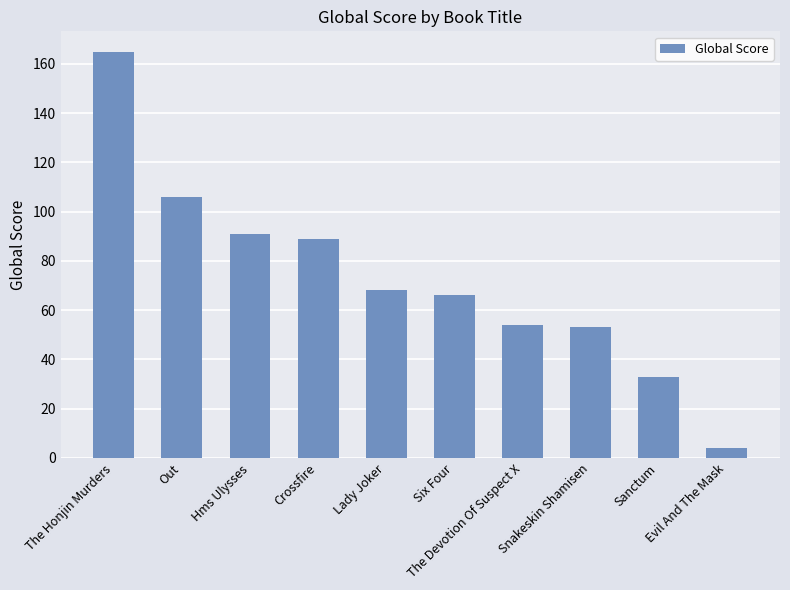

Reading left to right, list all the values displayed in this chart.

165	106	91	89	68	66	54	53	33	4